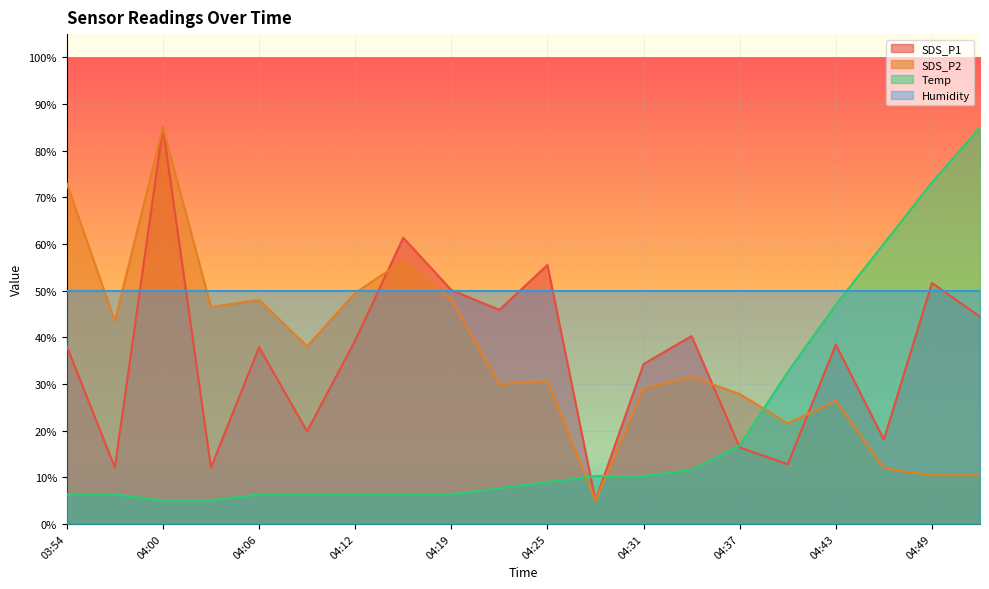

What is the average value of the SDS_P1 series?

35.9